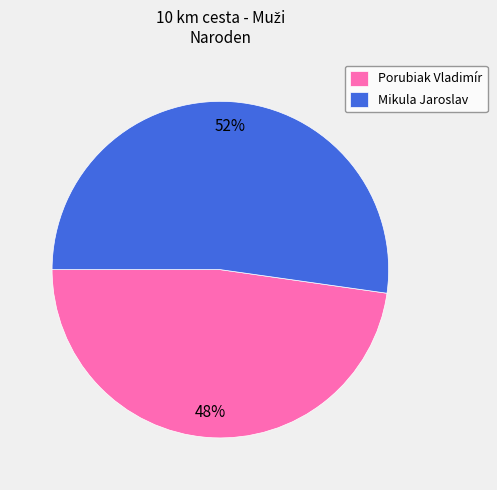

To the nearest percent, what percentage of the pie is Mikula Jaroslav?

52%